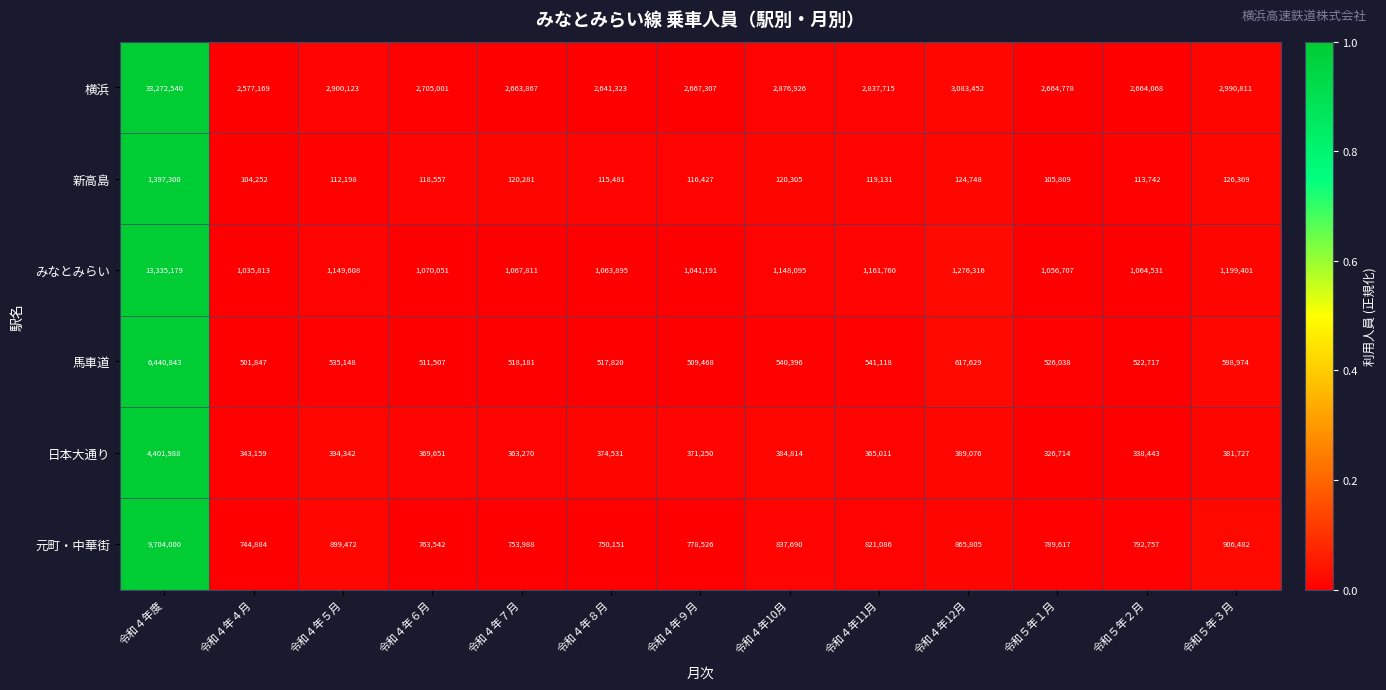

Which series changed the most between 令和４年８月 and 令和４年10月?

横浜